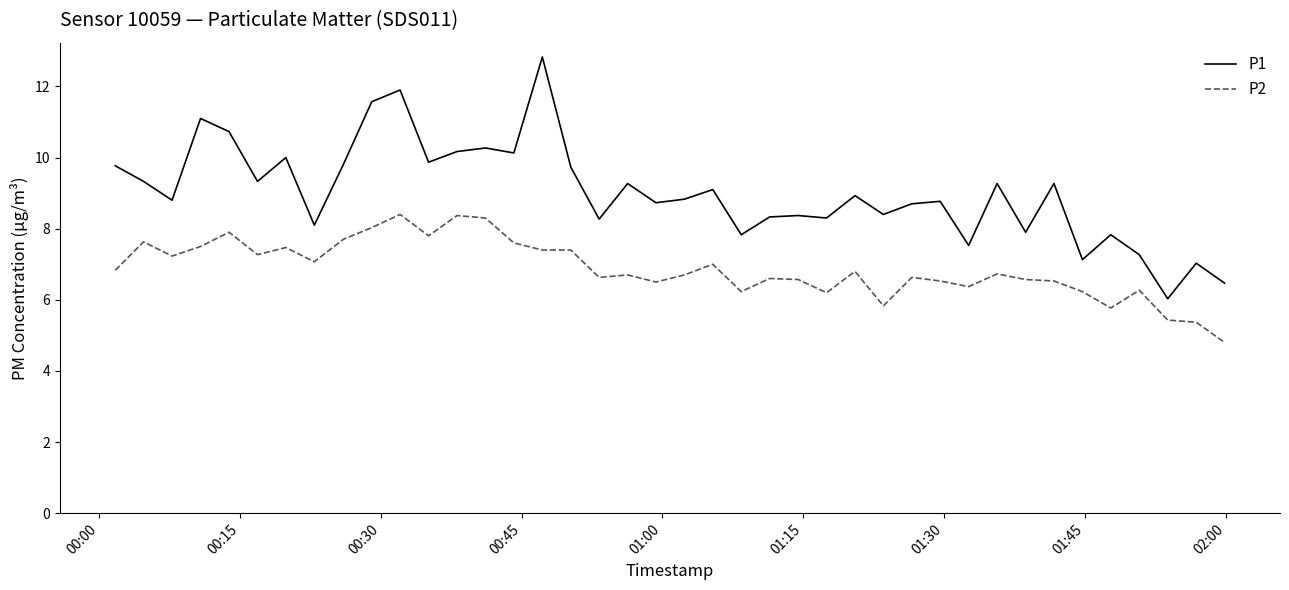

At how many categories does at least one series exceed 5?

40